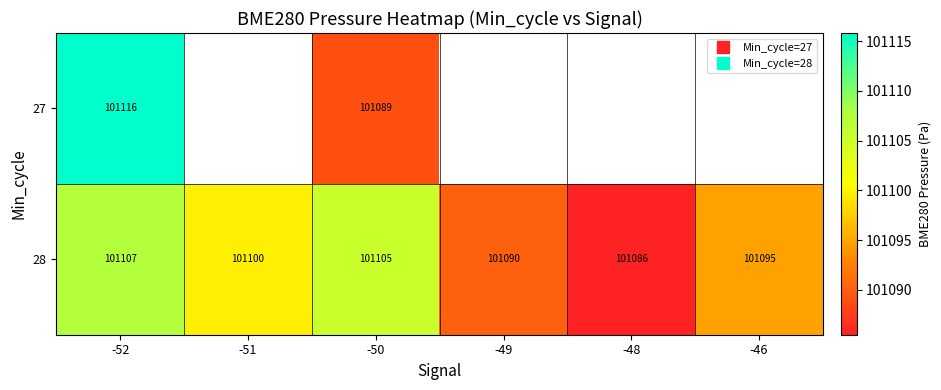

Is the value of 28 at -46 greater than the value of 27 at -46?

No